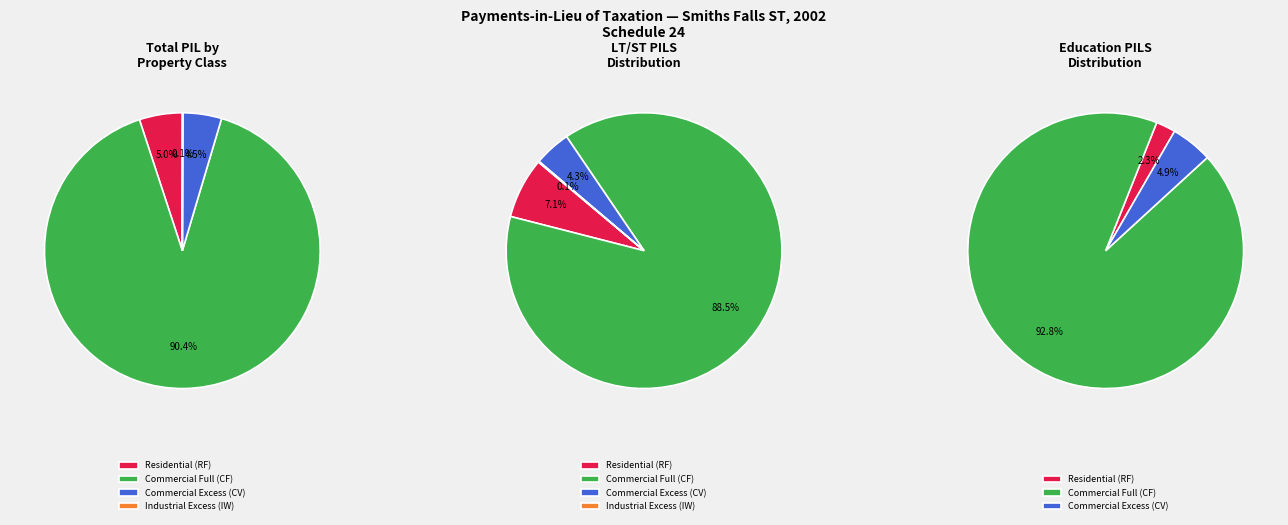

What is the smallest slice in the pie chart?

Industrial Excess (IW)